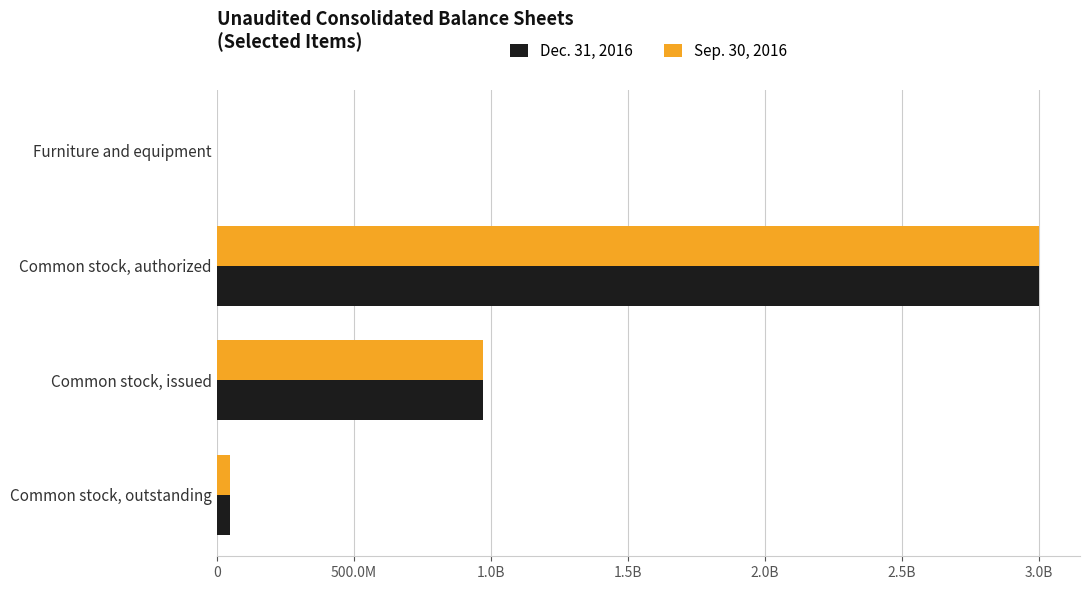

What are all the series names shown in the legend?

Dec. 31, 2016, Sep. 30, 2016